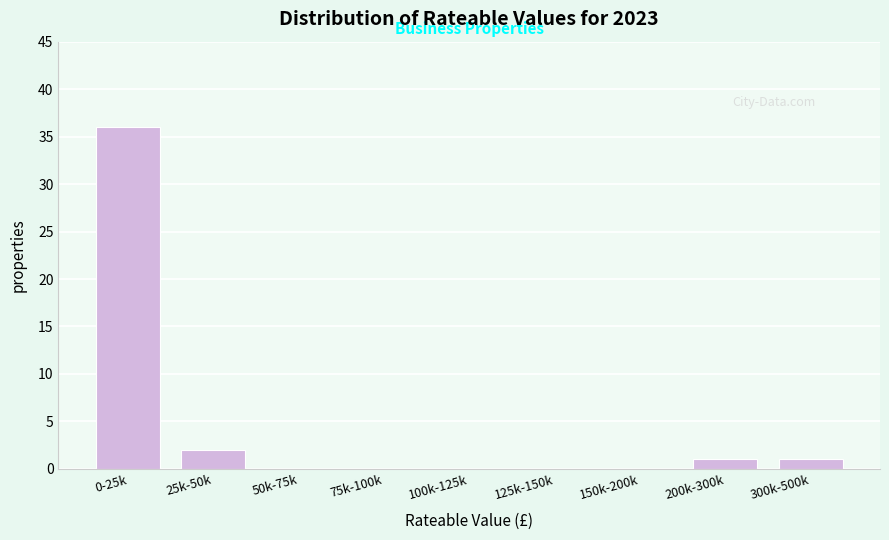

Reading left to right, transcribe all the data shown in this chart.

0-25k=36	25k-50k=2	50k-75k=0	75k-100k=0	100k-125k=0	125k-150k=0	150k-200k=0	200k-300k=1	300k-500k=1